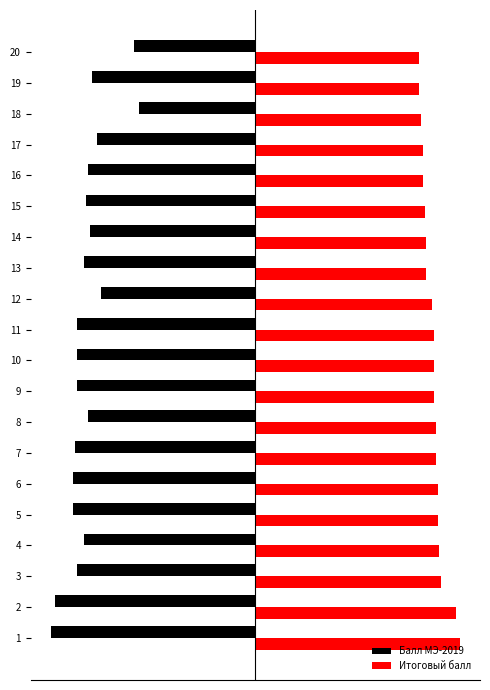

What is the difference between the maximum and minimum values in the Балл МЭ-2019 series?

24.0